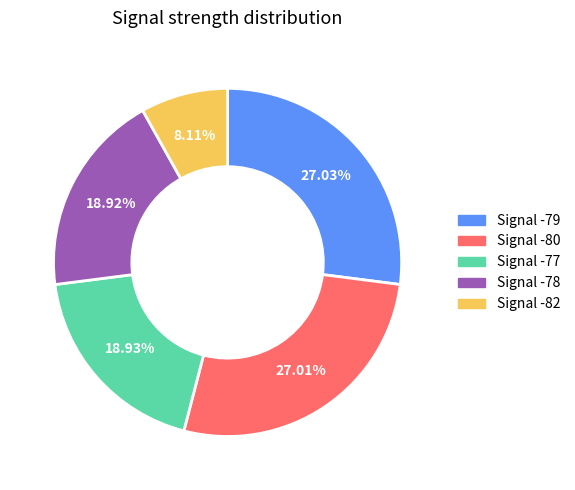

Do Signal -77 and Signal -80 together represent more than half of the pie?

No